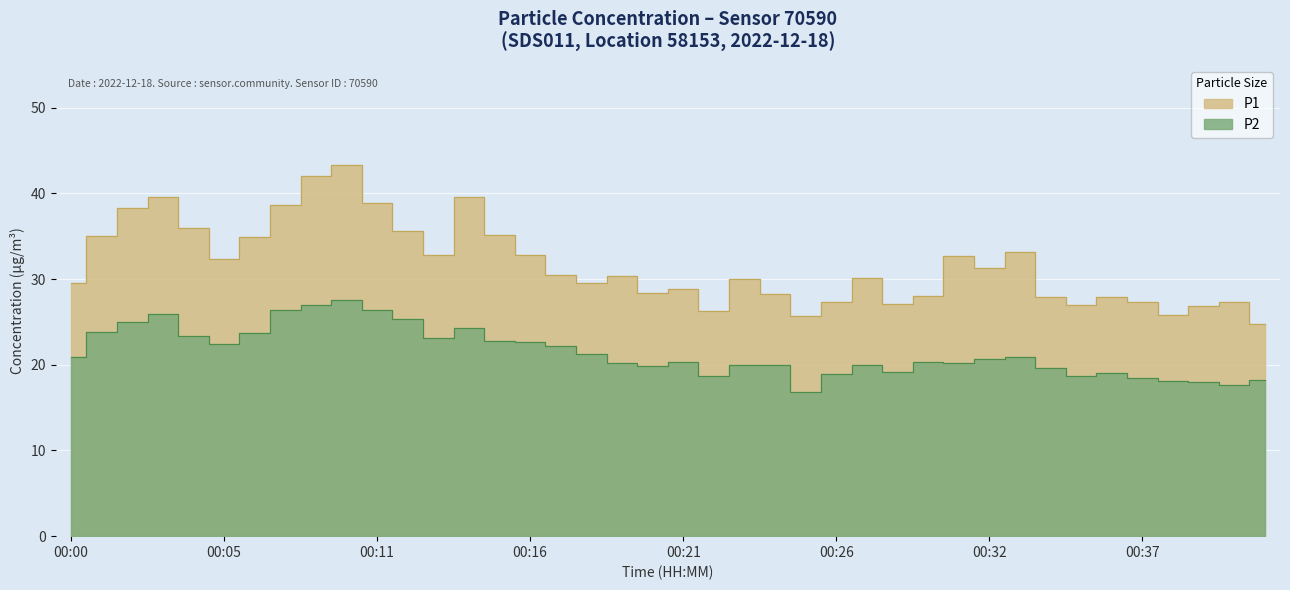

Which has a higher value, 00:26 or 00:27?

00:27